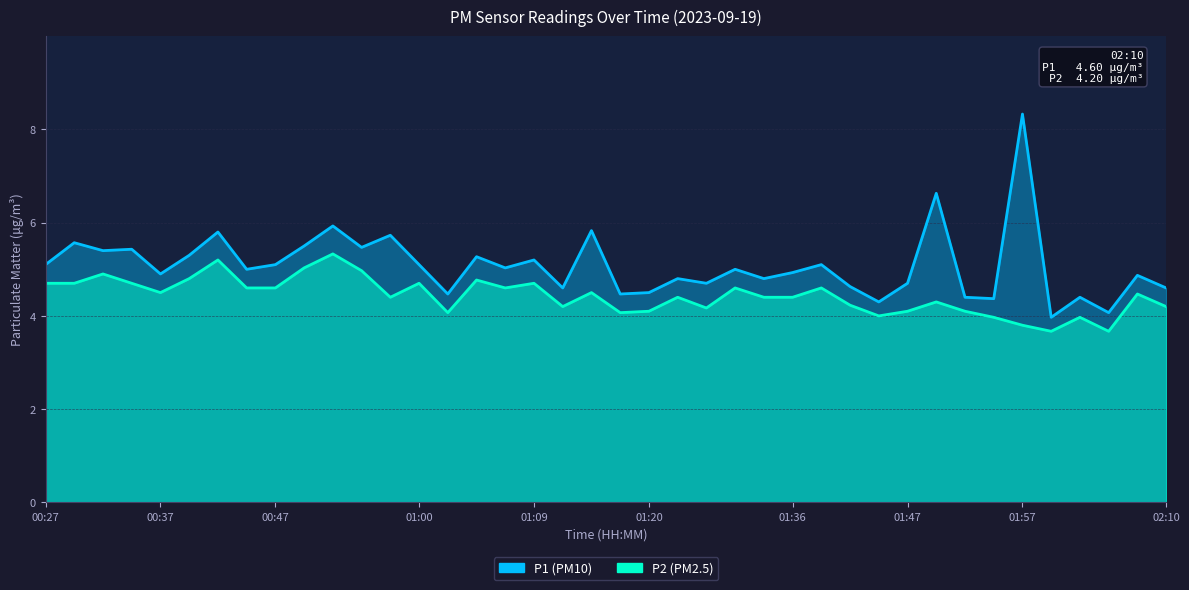

Where is P2 nearest to the value 4?

01:44